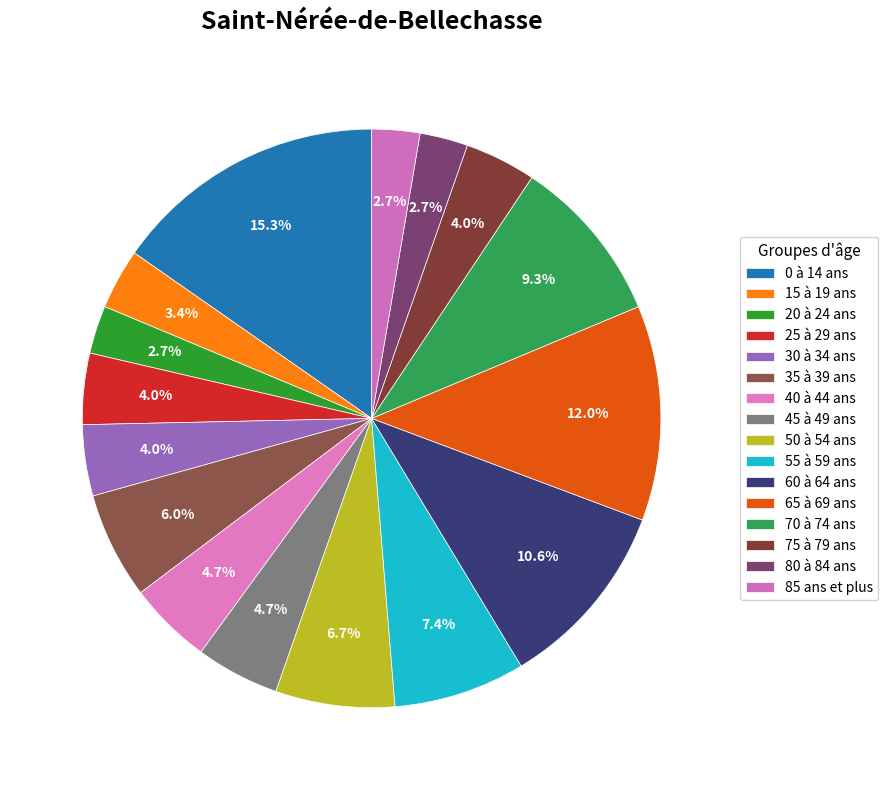

Which slice is the smallest?

20 à 24 ans